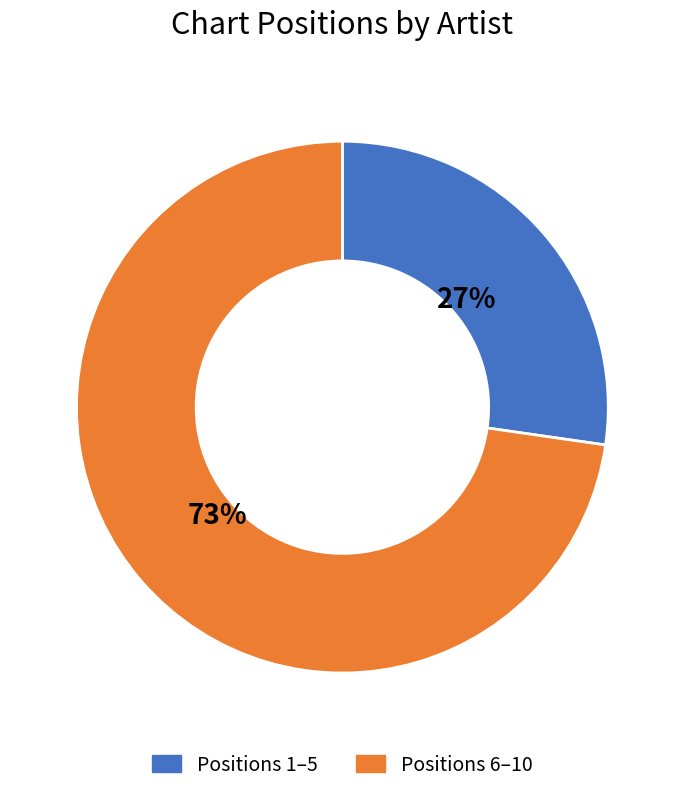

What is the smallest slice in the pie chart?

Positions 1–5